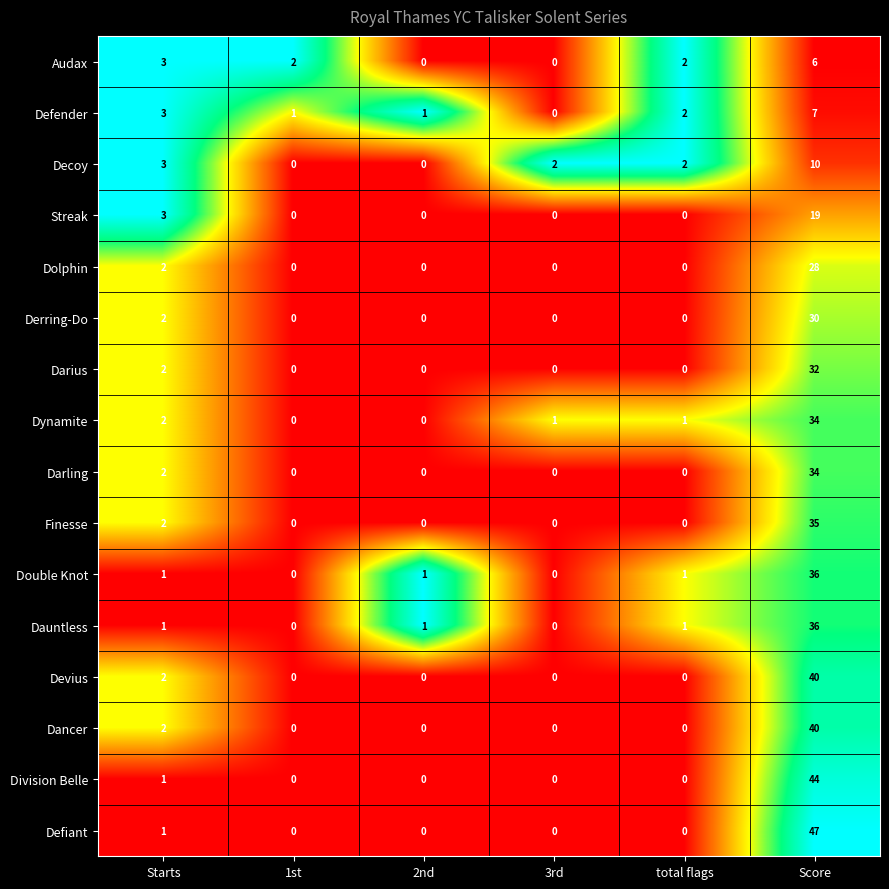

What is the maximum value for Defiant?

47